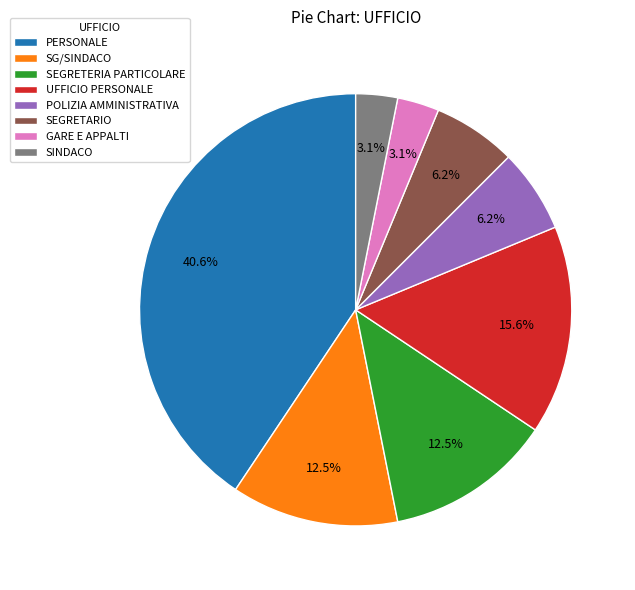

What percentage is the SINDACO slice, to the nearest percent?

3%